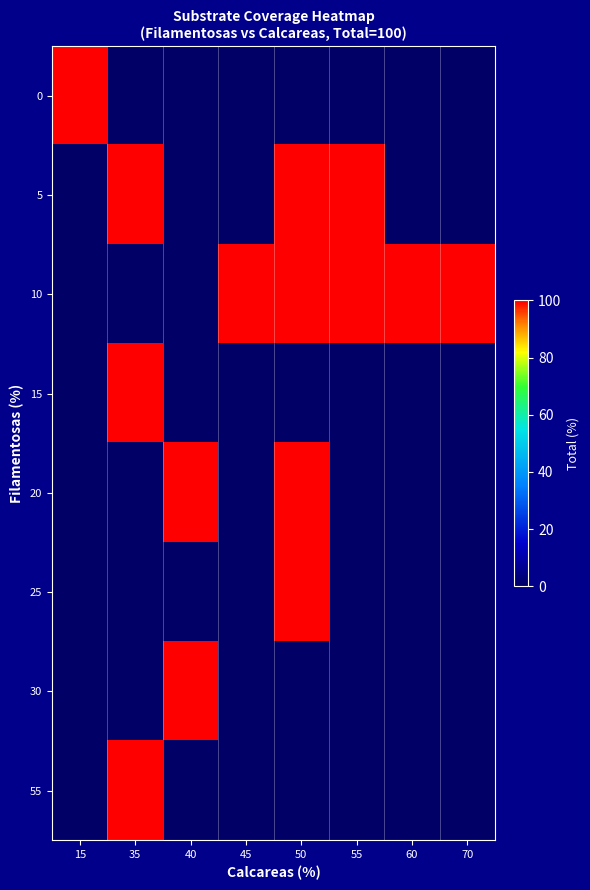

What is the total value across all series at 15?

100